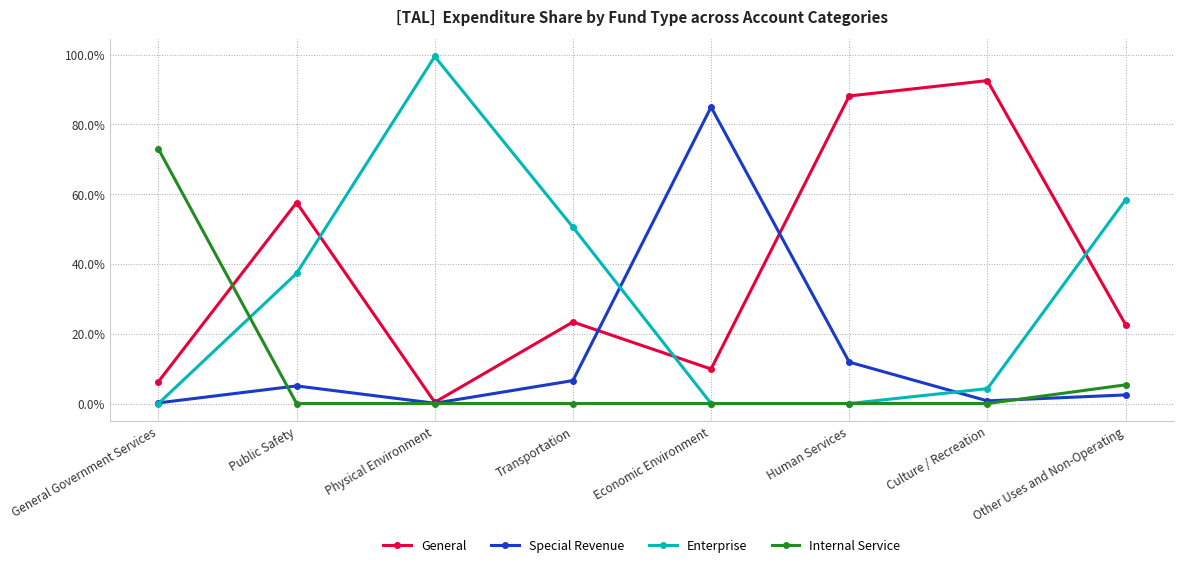

Rank the series by their maximum value, from lowest to highest.

Internal Service, Special Revenue, General, Enterprise